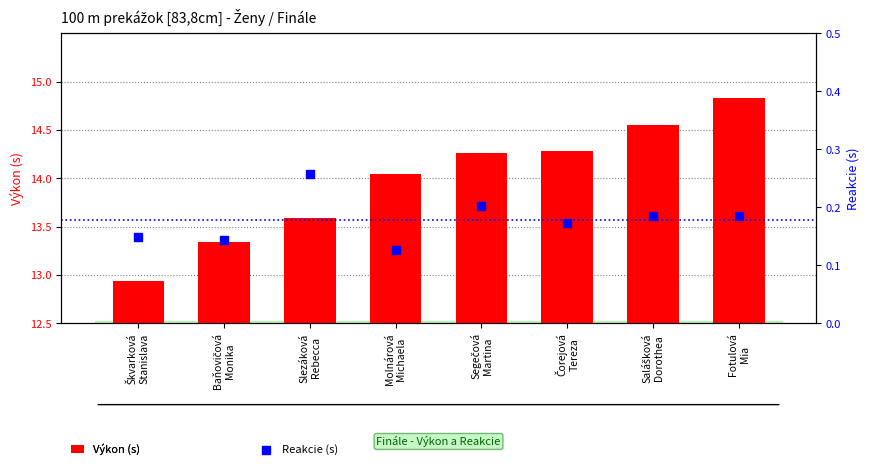

Which series has the largest total across all categories?

Výkon (s)